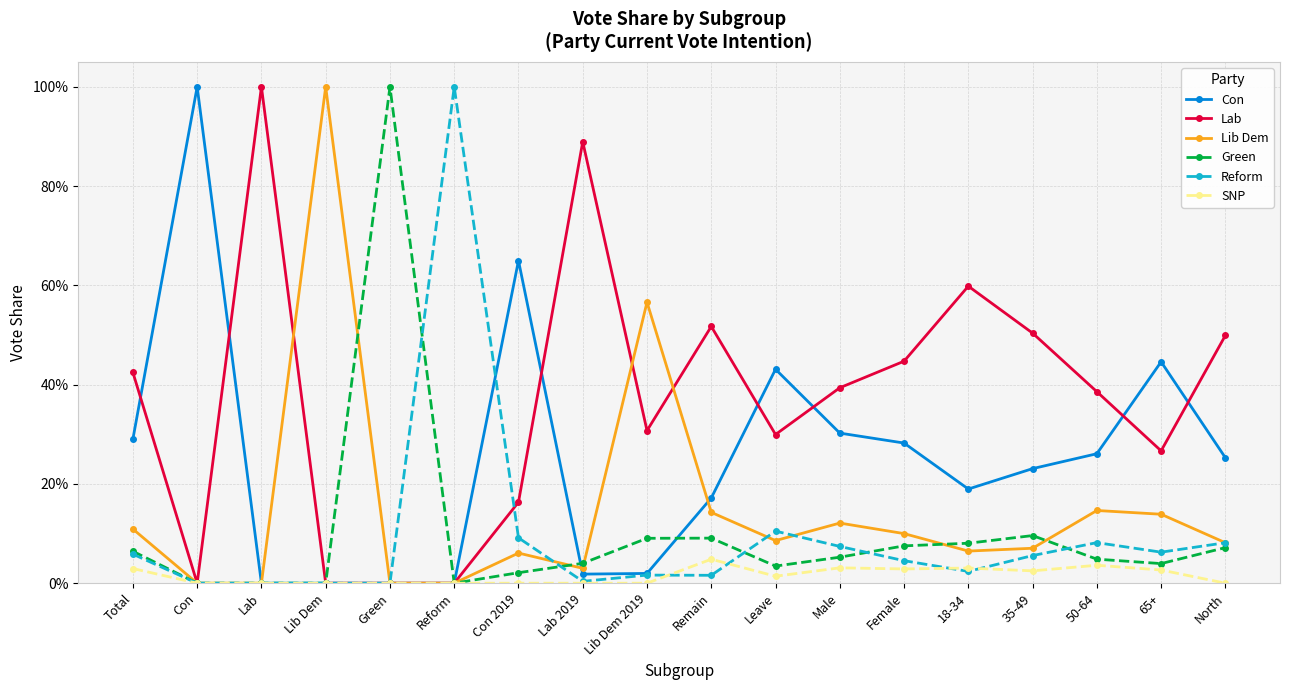

What is the label of the 12th point from the left?

Male